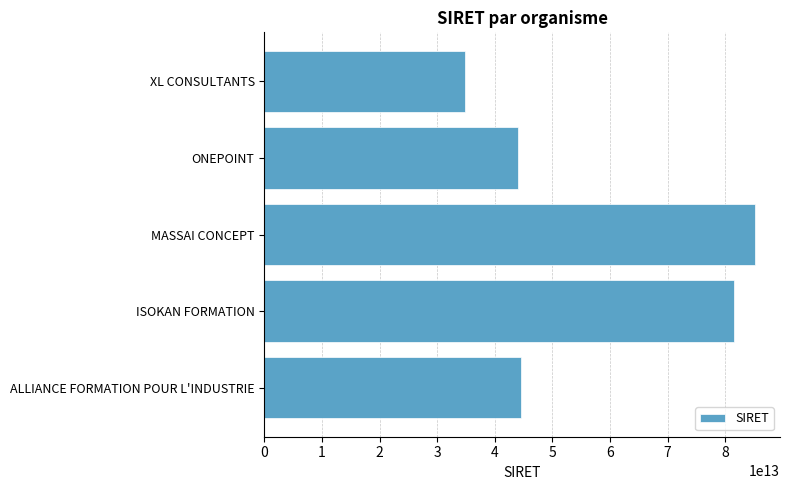

Approximately how many times larger is the value at ONEPOINT compared to ISOKAN FORMATION?

0.5